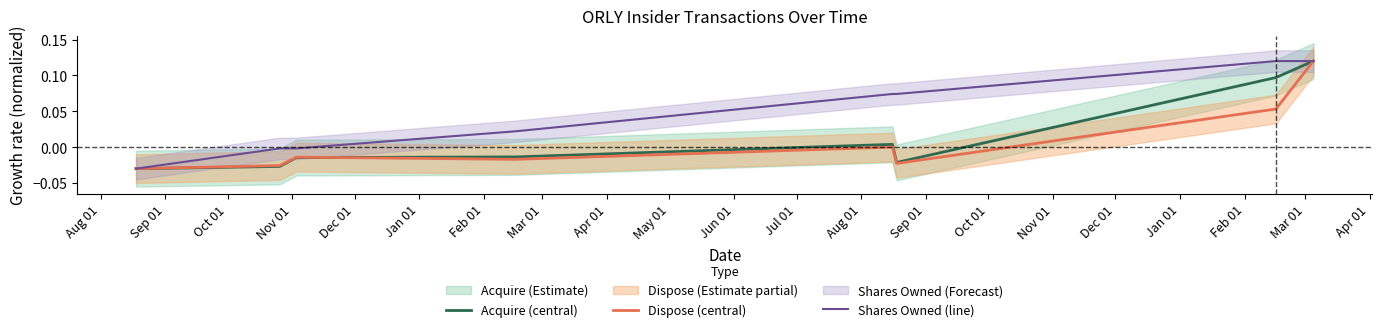

What position from the left is Nov 01?

4